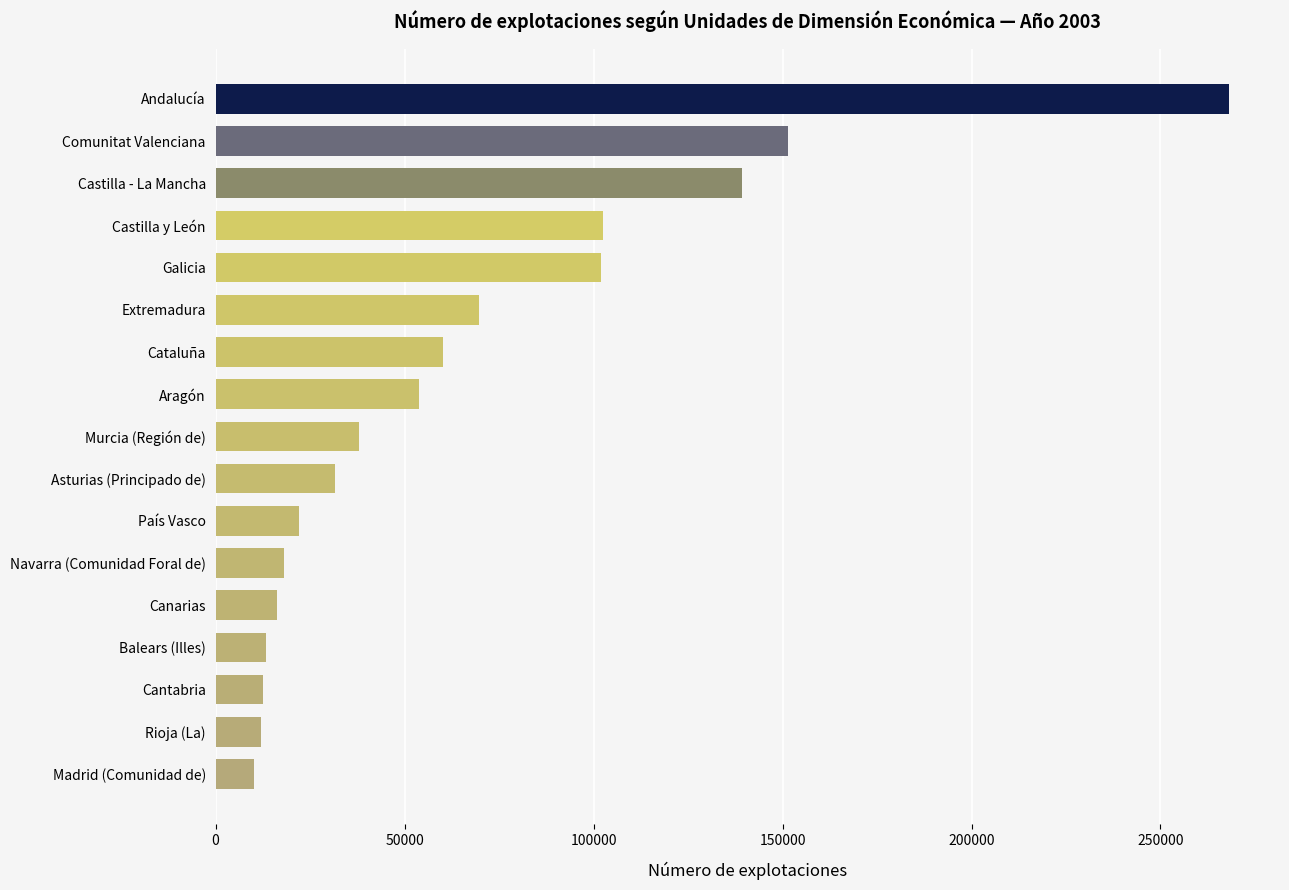

How many bars are there in total?

17